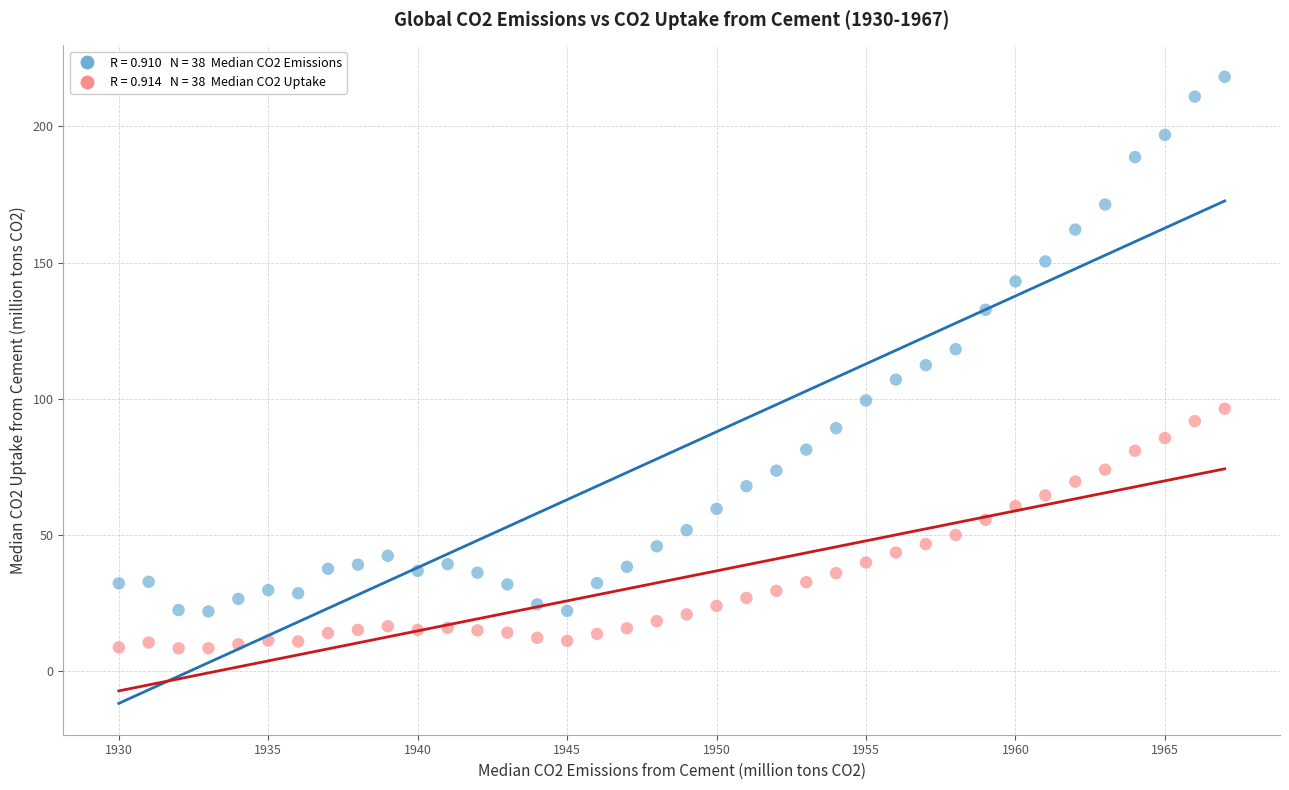

Across all data points, what is the range of Y values (max minus min)?

209.9